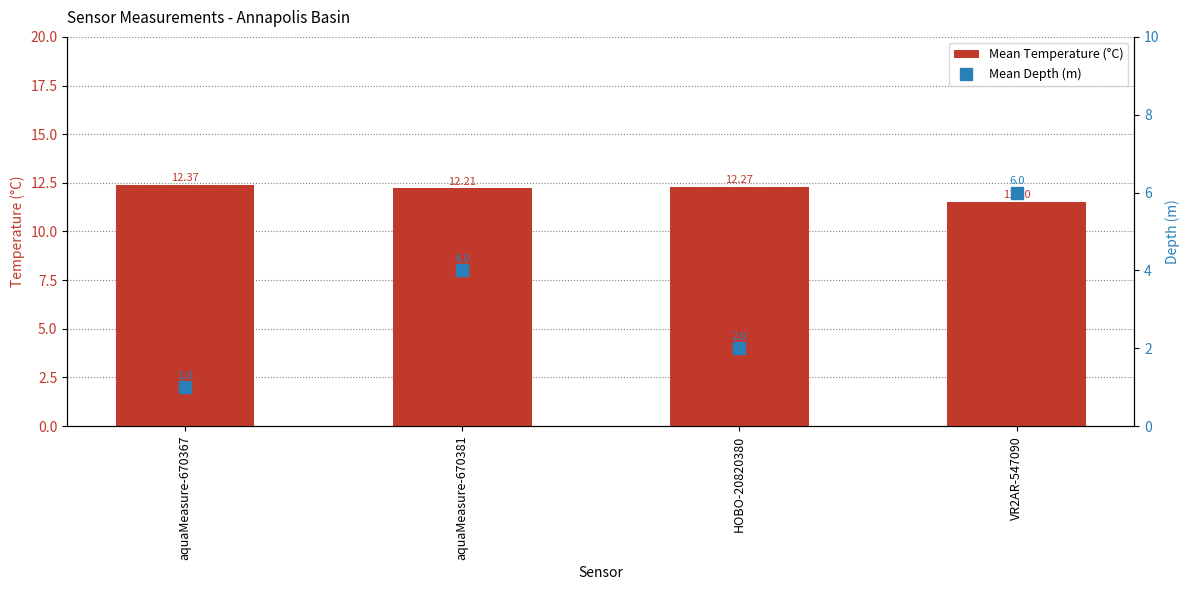

Does the chart contain stacked bars?

No